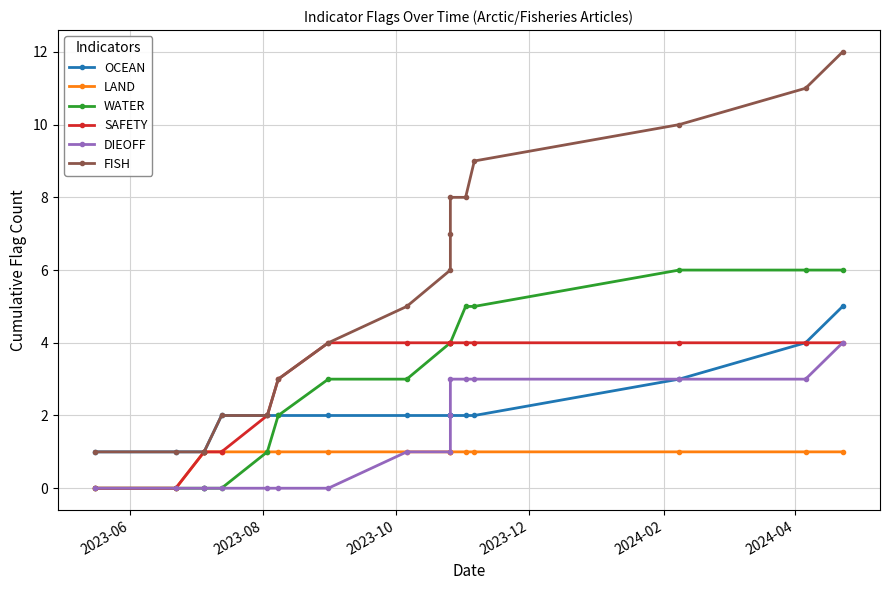

The SAFETY series shows 0 at 2023-06. True or false?

True